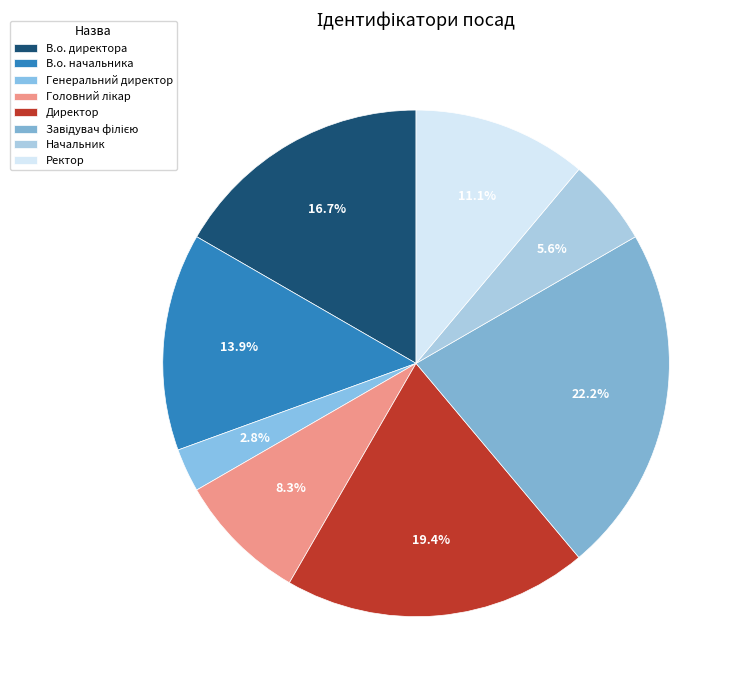

How many slices are in this pie chart?

8